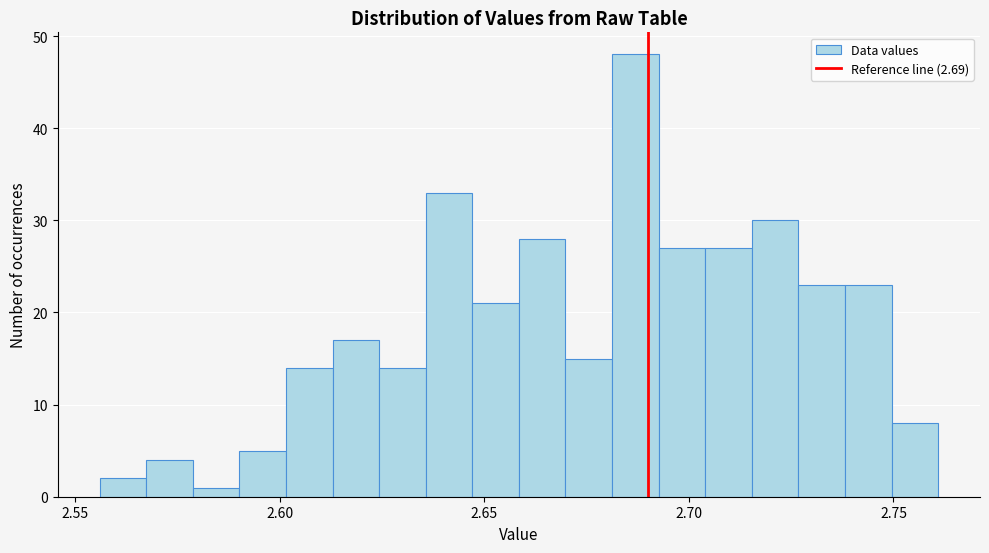

Read against the x-axis, roughly where is the centre of the tallest bar?

2.685